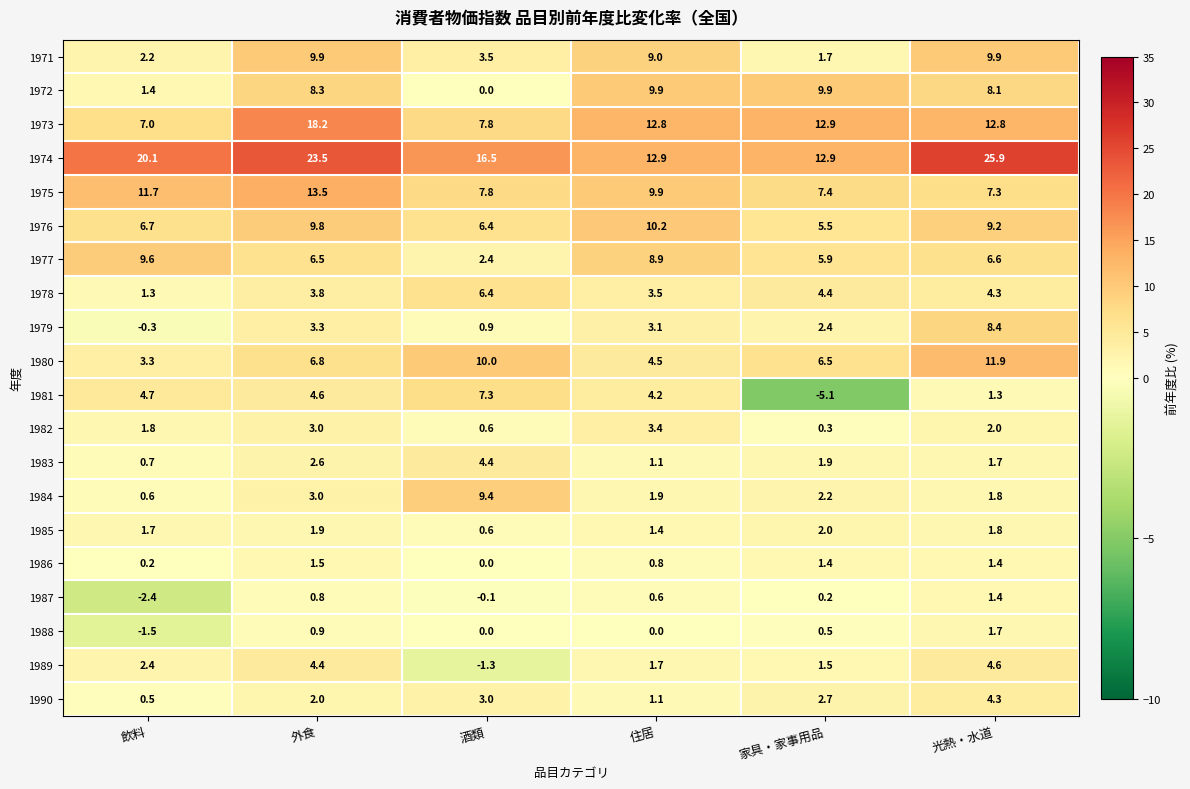

At how many categories does at least one series exceed 0?

6